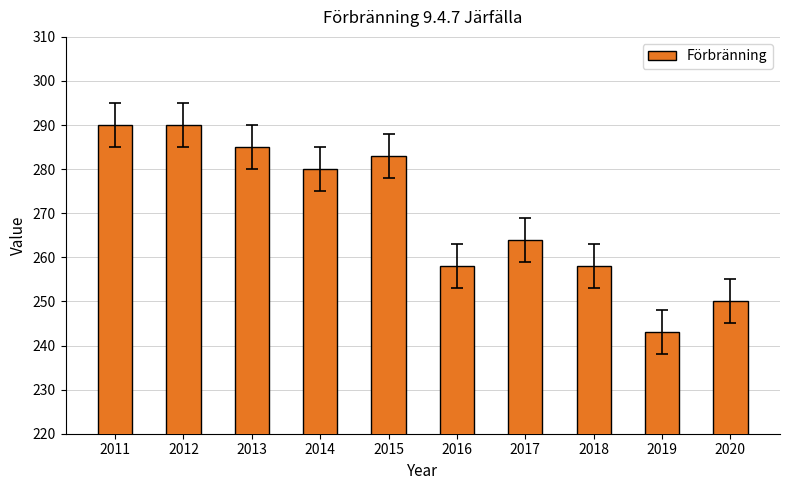

The value at 2016 is 375. True or false?

False